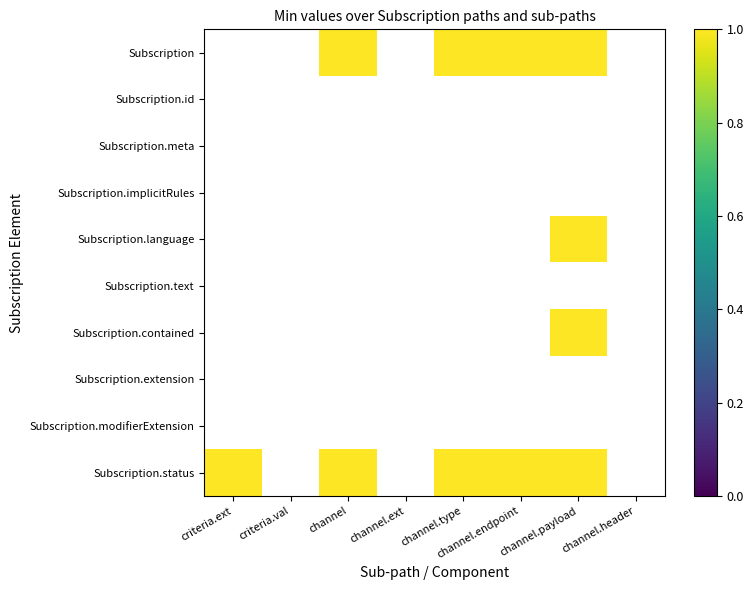

Is the value of Subscription.modifierExtension at channel greater than the value of Subscription at channel.ext?

No